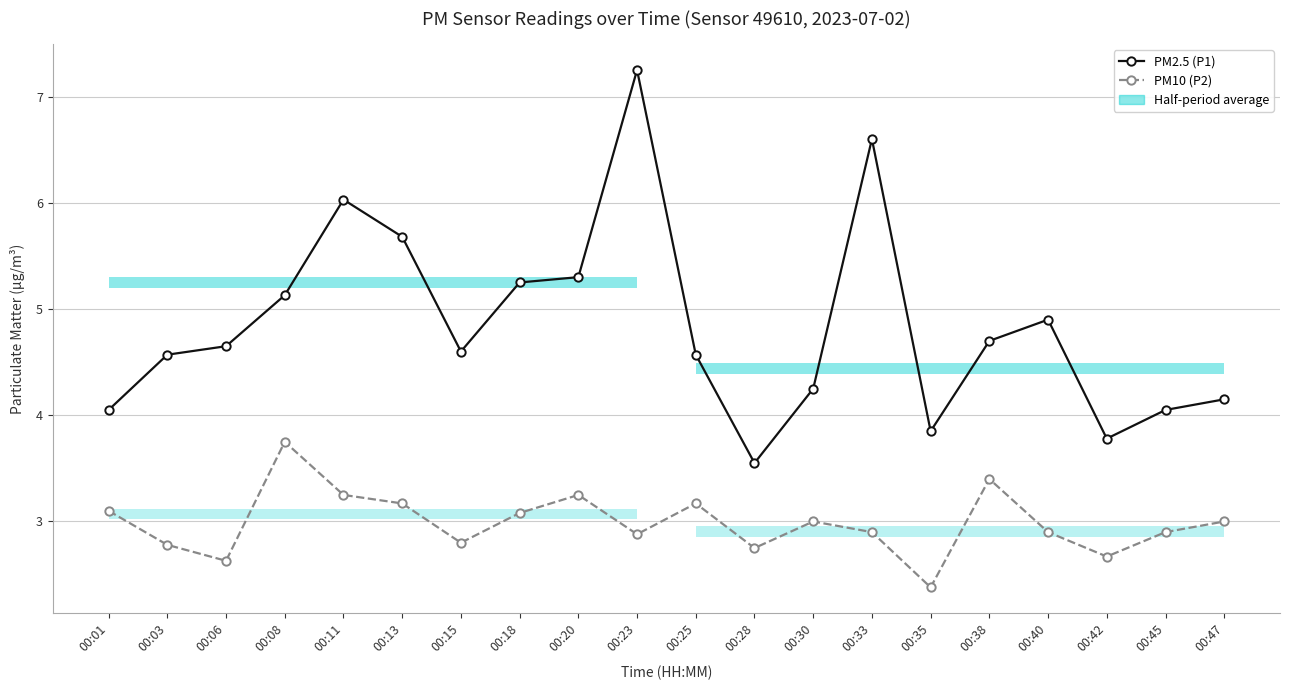

Which category has the lowest value in the PM2.5 (P1) series?

00:28